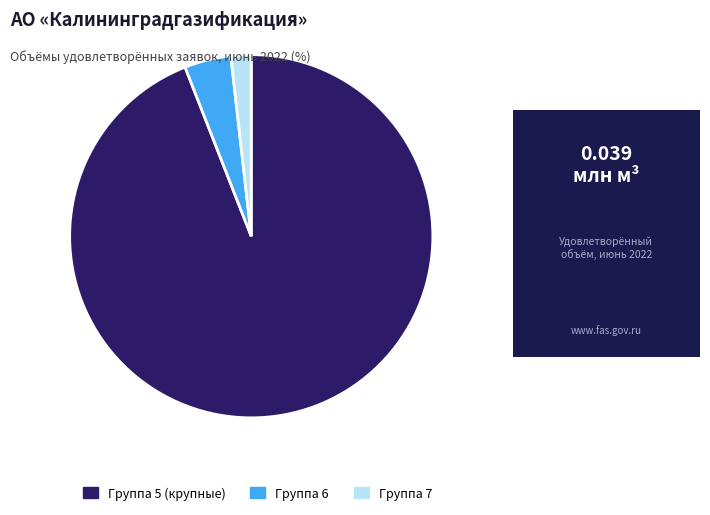

How many slices are in this pie chart?

3